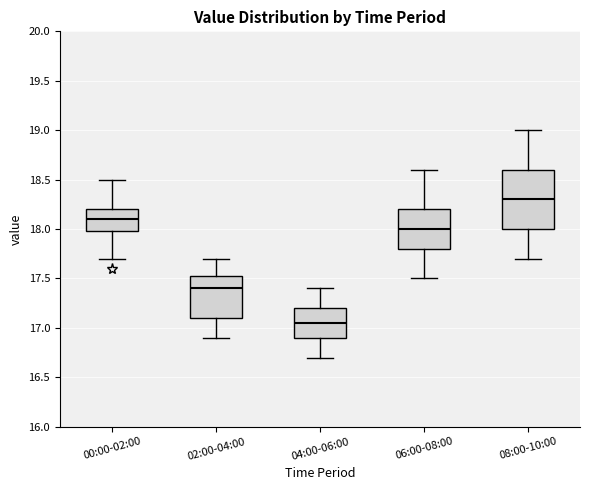

Reading left to right, transcribe this box plot: for each box, give where its median line is, the range the box spans, and where its two whiskers end, as read against the y-axis. The values are not printed on the chart, so give them approximately, as read against the axis.

00:00-02:00: median 18.10, box 18.00 to 18.20, whiskers 17.70 to 18.50
02:00-04:00: median 17.40, box 17.10 to 17.55, whiskers 16.90 to 17.70
04:00-06:00: median 17.05, box 16.90 to 17.20, whiskers 16.70 to 17.40
06:00-08:00: median 18.00, box 17.80 to 18.20, whiskers 17.50 to 18.60
08:00-10:00: median 18.30, box 18.00 to 18.60, whiskers 17.70 to 19.00